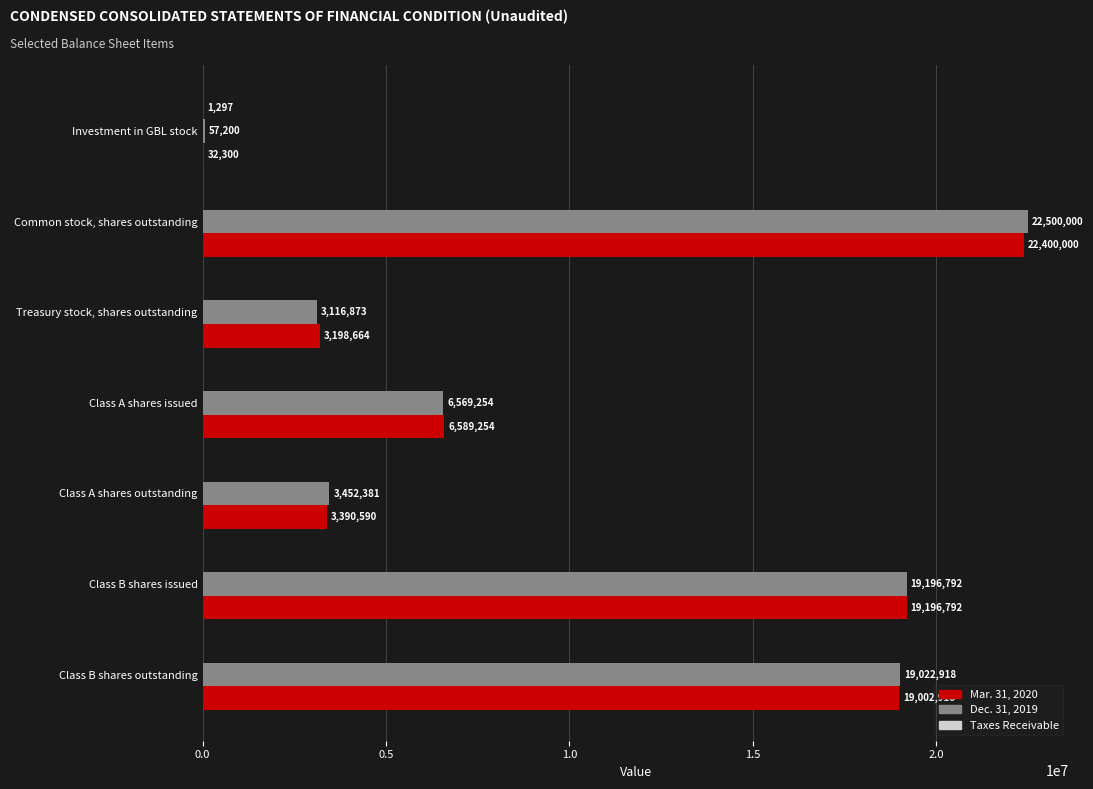

At which label is Mar. 31, 2020 closest to 11216150?

Class A shares issued